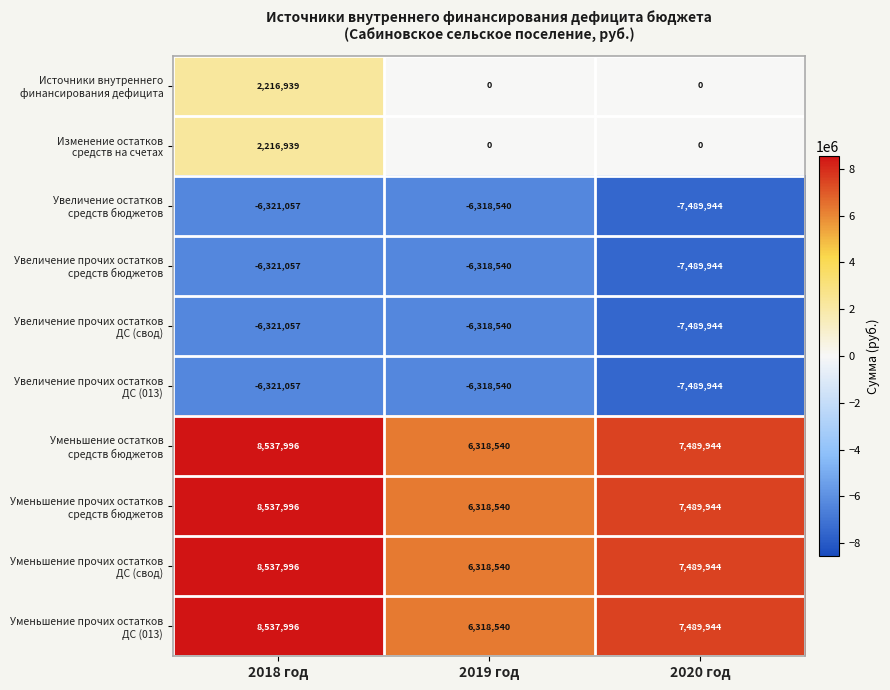

What is the maximum value shown in the chart?

8537996